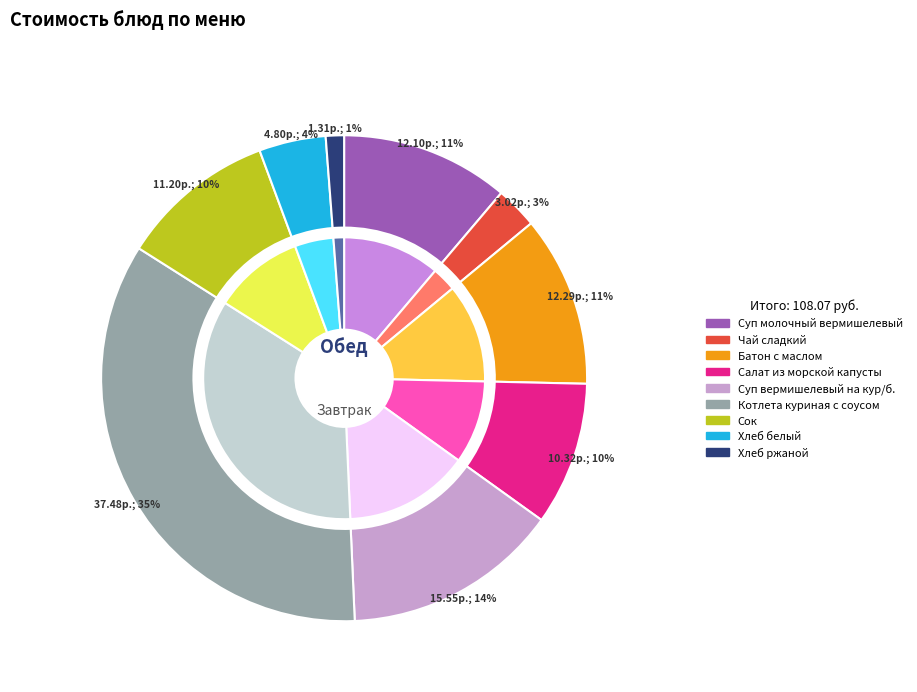

Combined, what portion of the pie is Хлеб белый and Хлеб ржаной?

5.7%